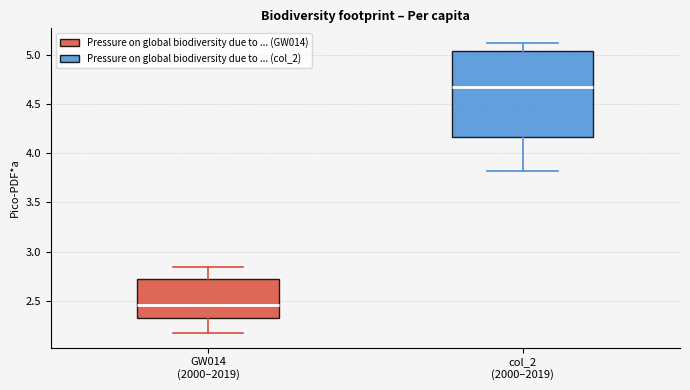

Reading left to right, transcribe this box plot: for each box, give where its median line is, the range the box spans, and where its two whiskers end, as read against the y-axis. The values are not printed on the chart, so give them approximately, as read against the axis.

GW014 (2000–2019): median 2.45, box 2.35 to 2.70, whiskers 2.15 to 2.85
col_2 (2000–2019): median 4.65, box 4.15 to 5.05, whiskers 3.80 to 5.15